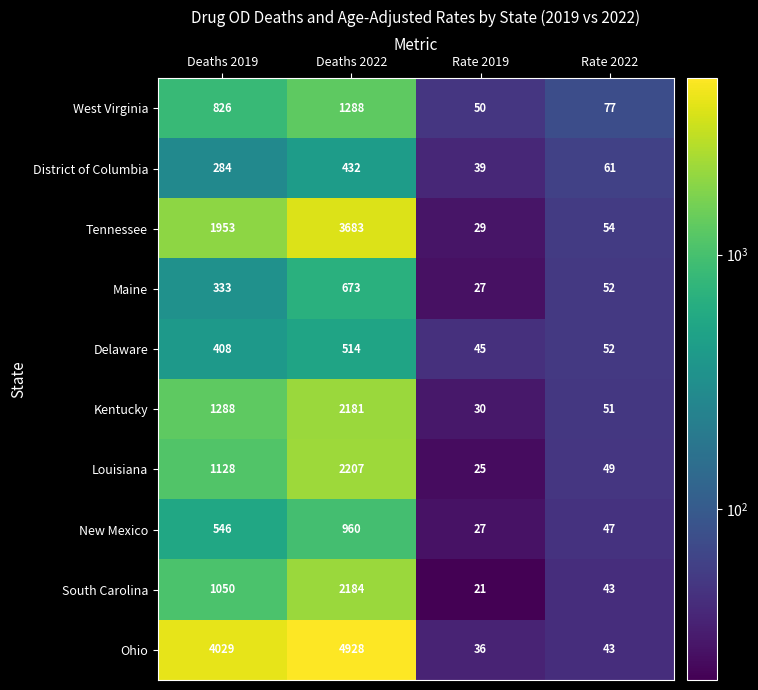

True or false: New Mexico has a value of 960 at Deaths 2022.

True